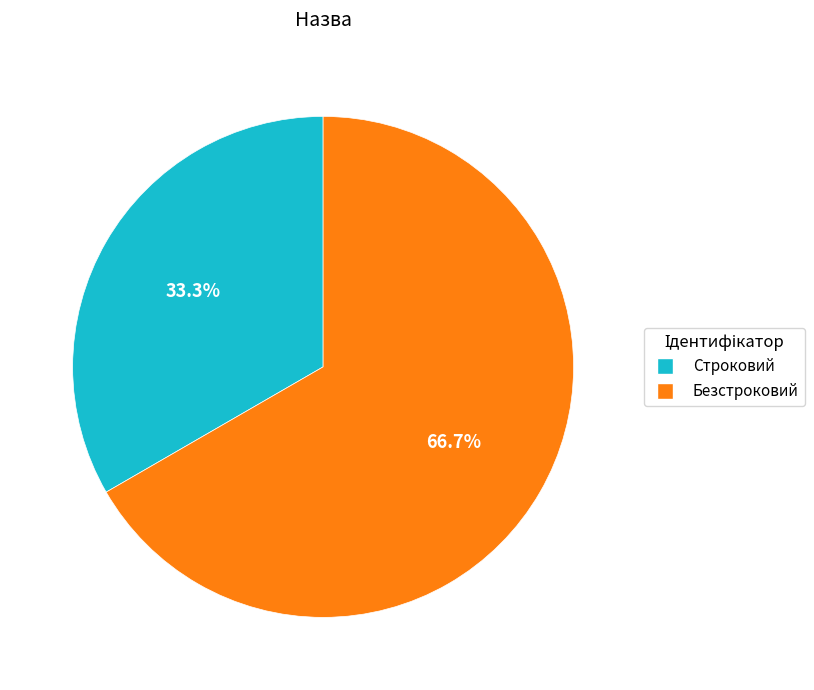

Which has a higher value, Безстроковий or Строковий?

Безстроковий